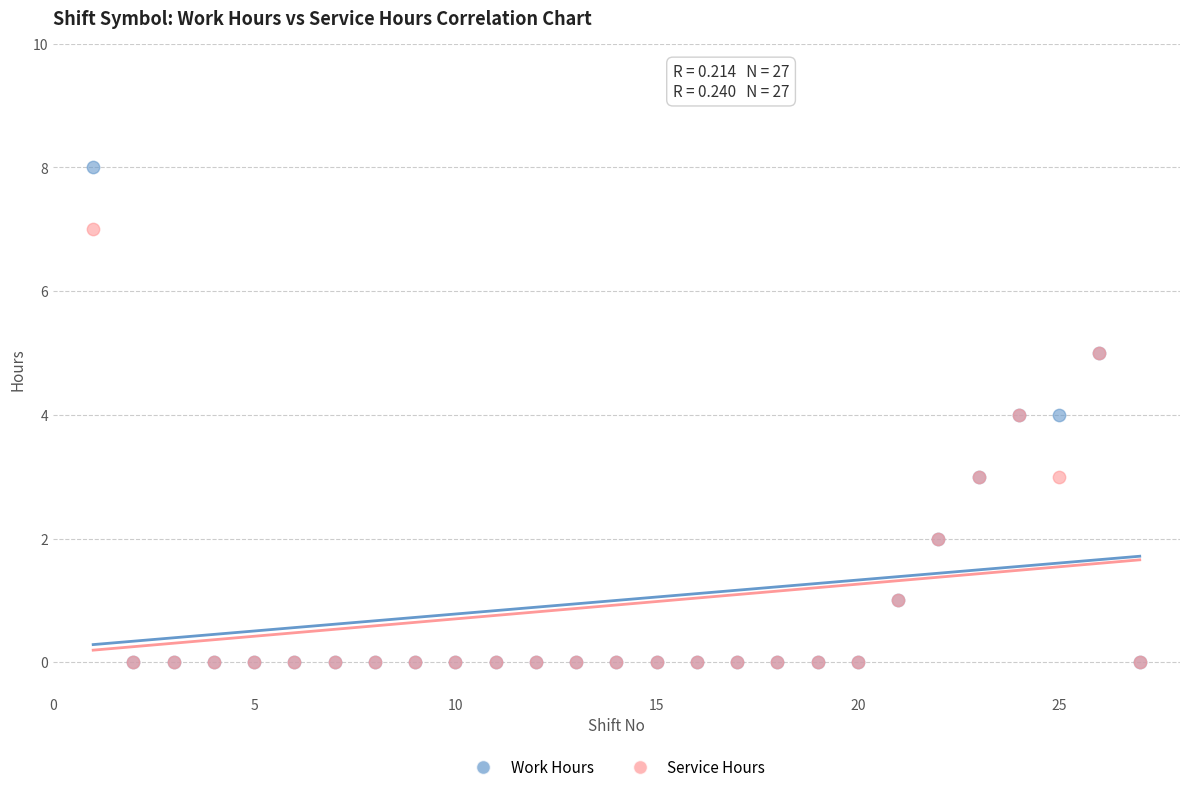

Which series reaches the maximum Y coordinate?

Work Hours